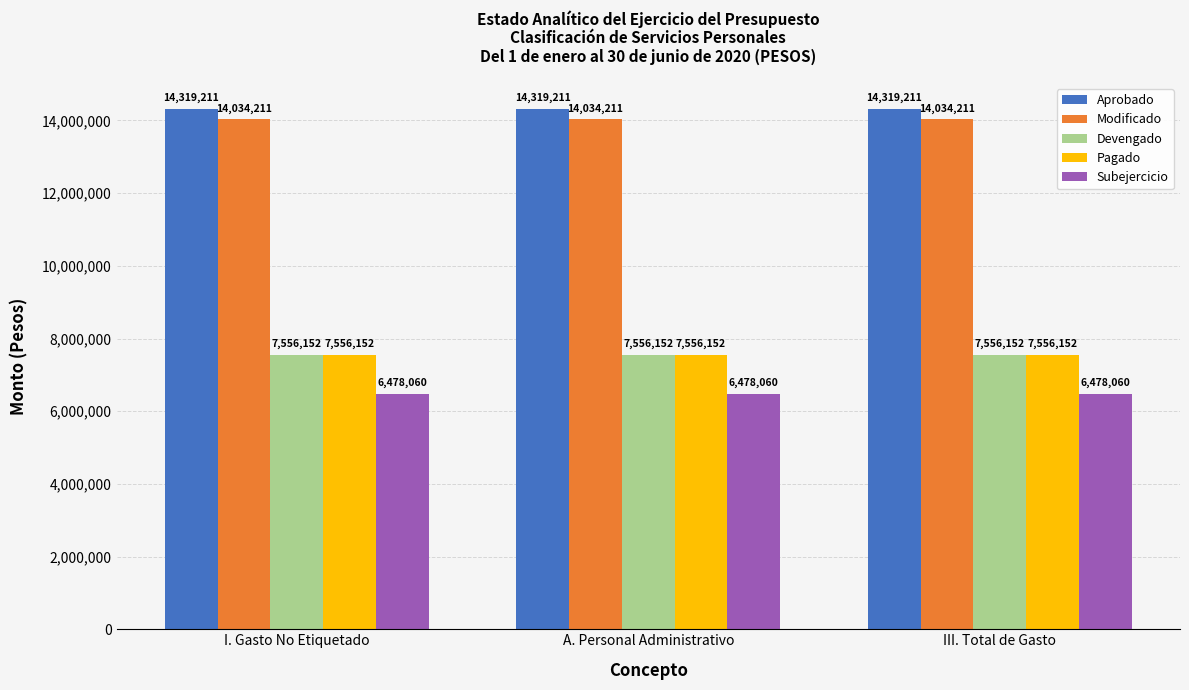

What is the maximum value for Subejercicio?

6478059.8